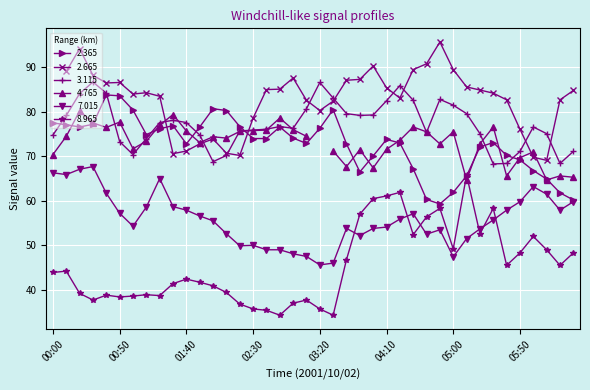

What is the maximum value for 3.115?

86.7